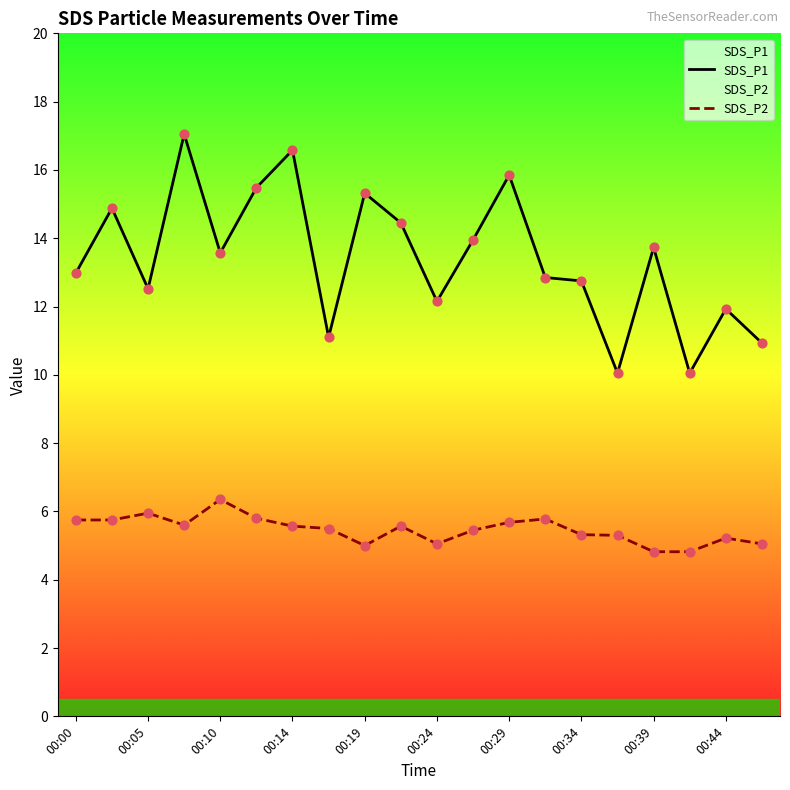

Which series reaches the minimum Y coordinate?

SDS_P2